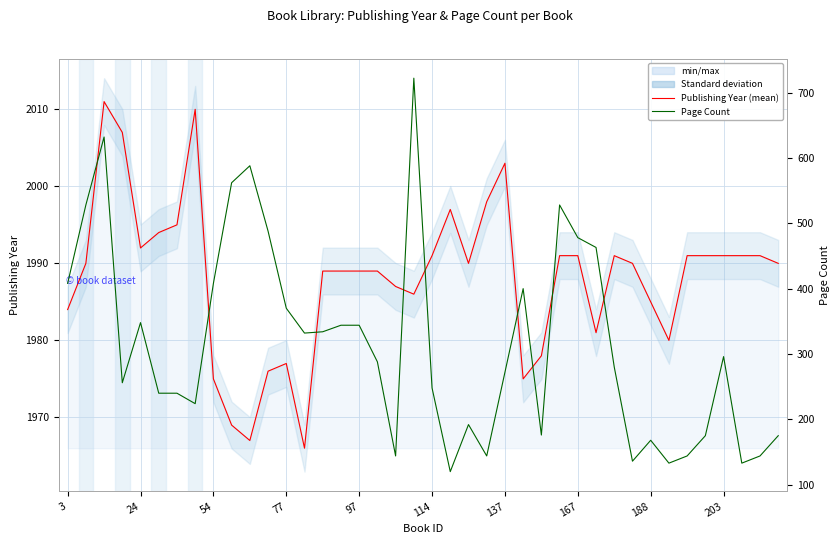

What is the lowest value of the Publishing Year series?

1966